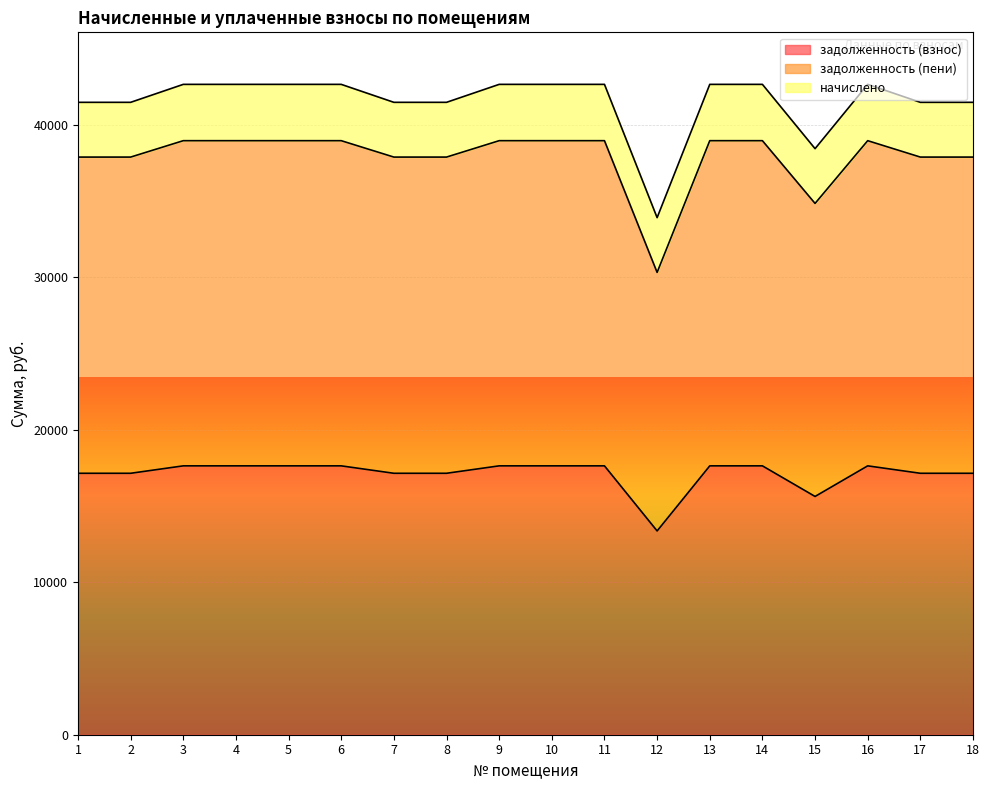

True or false: задолженность (взнос) and задолженность (пени) intersect in this chart.

False